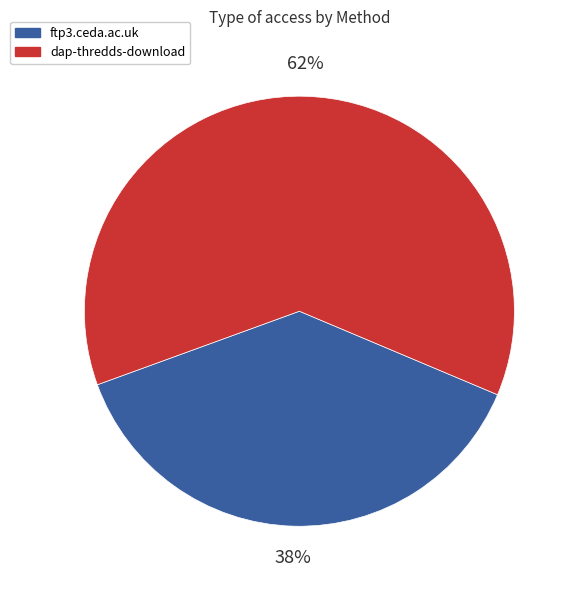

To the nearest percent, what is the difference between the largest and smallest slice percentages?

24%